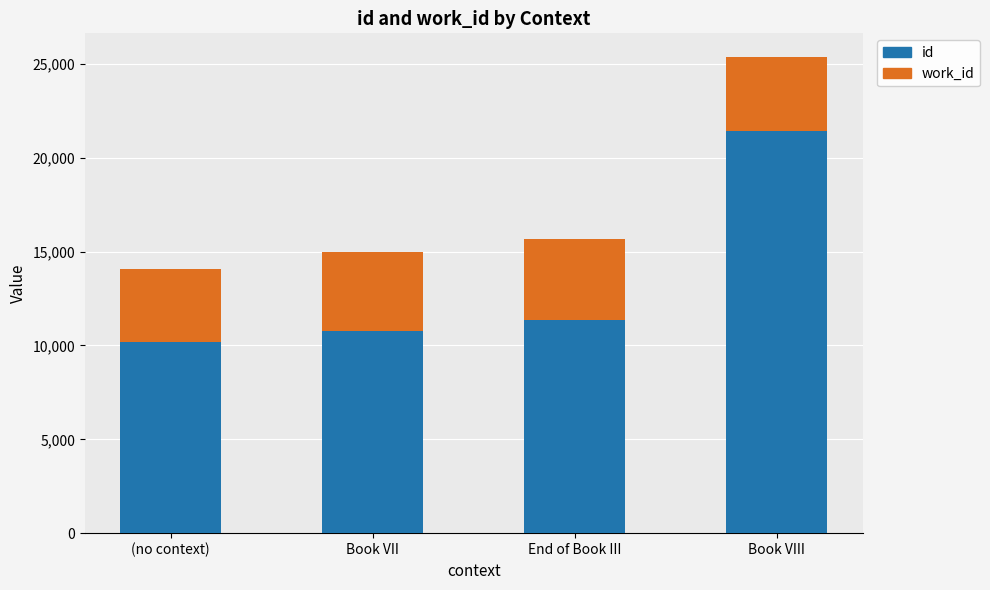

What is the total value across all series at Book VII?

14961